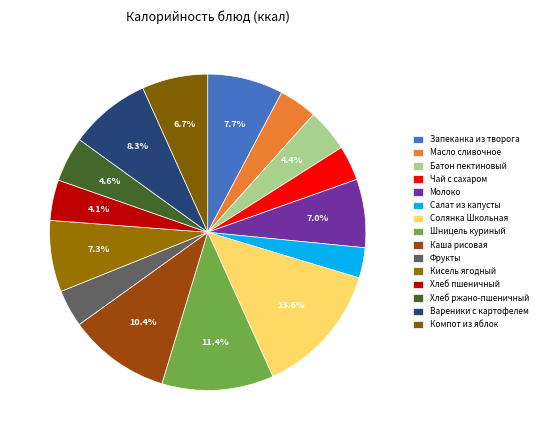

Does any single category account for the majority?

No